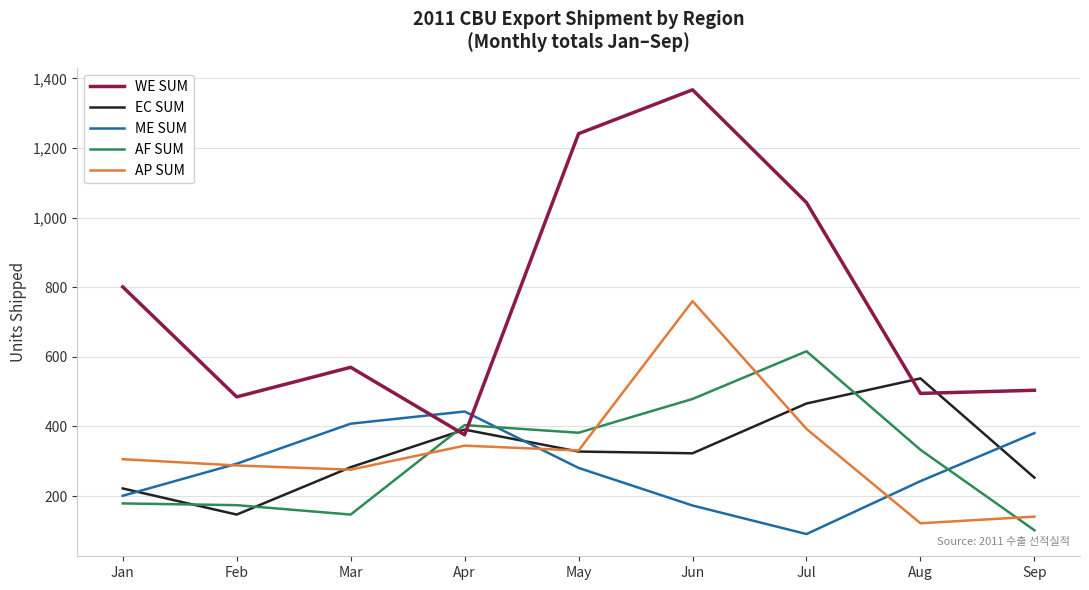

How many times do ME SUM and WE SUM cross each other?

2